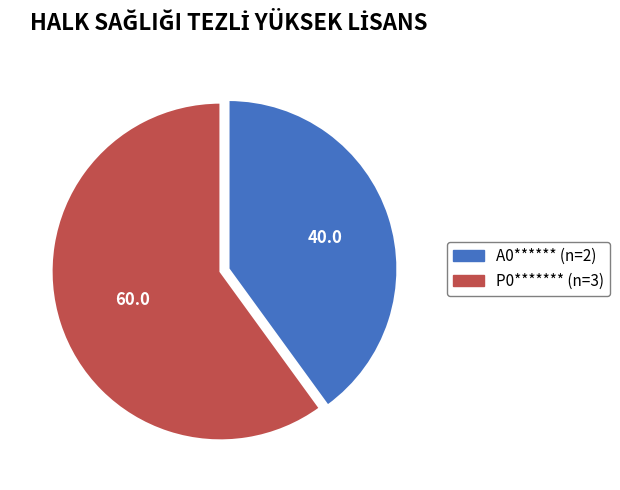

Does P0******* (n=3) represent more than half of the total?

Yes